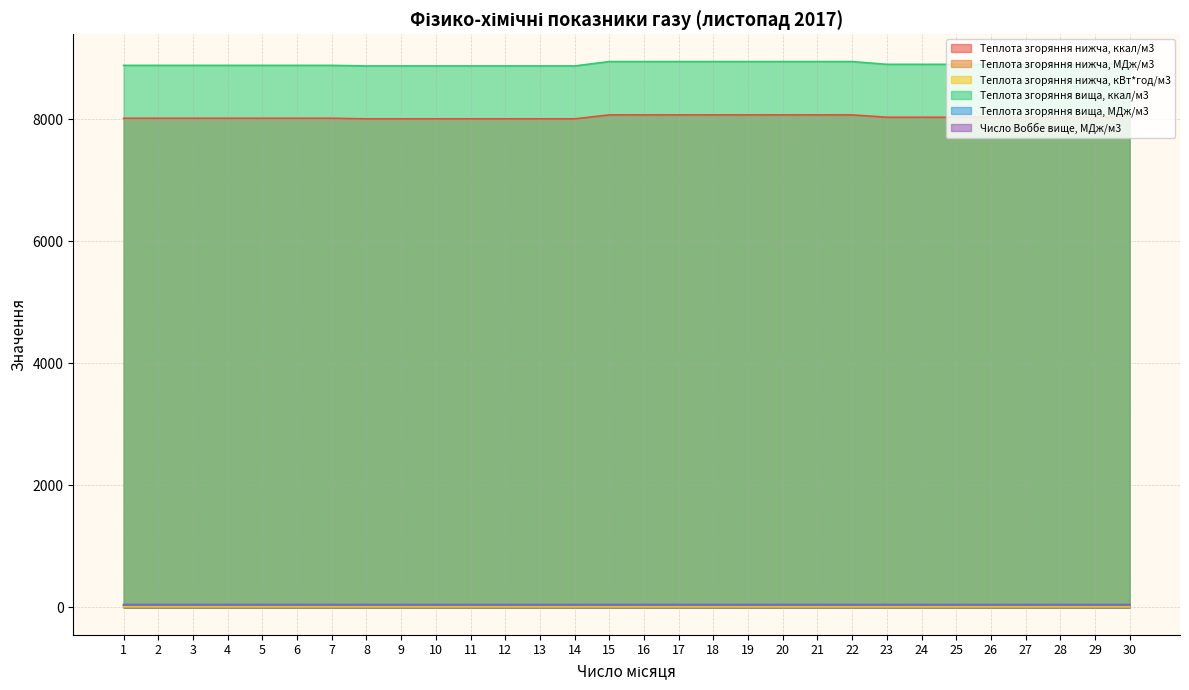

Which series has the largest total across all categories?

Теплота згоряння вища, ккал/м3